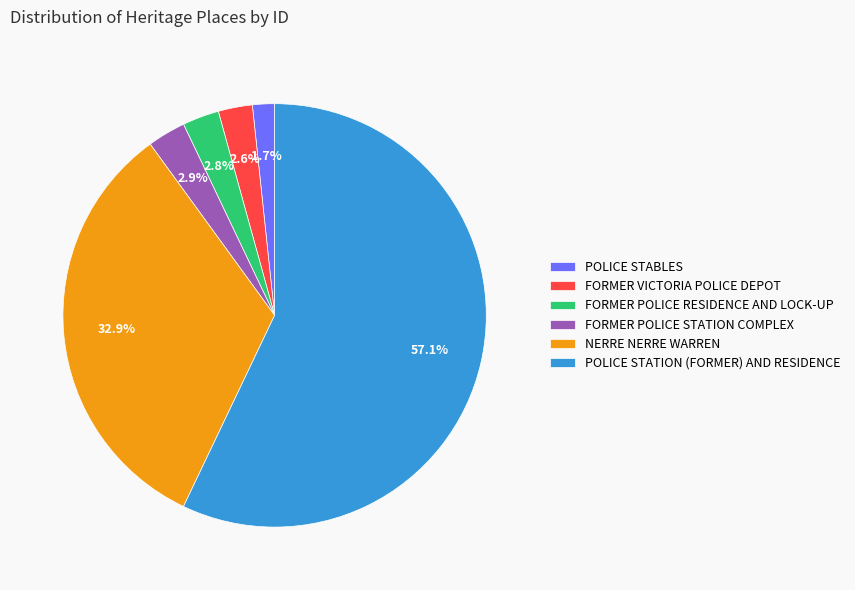

Does POLICE STATION (FORMER) AND RESIDENCE represent more than half of the total?

Yes